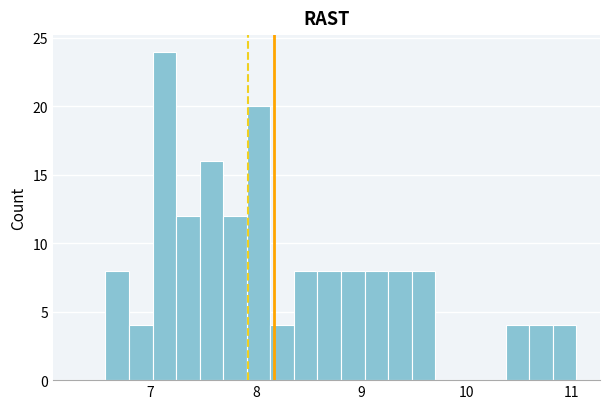

Read against the x-axis, roughly where is the centre of the tallest bar?

7.1